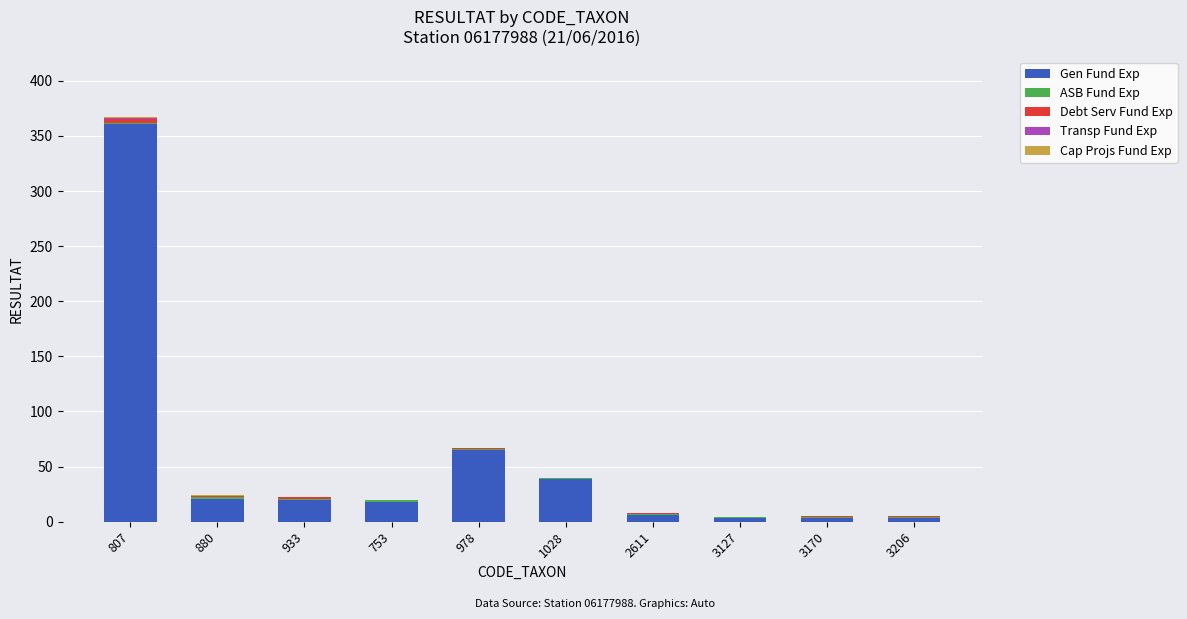

What is the total value across all series at 978?

67